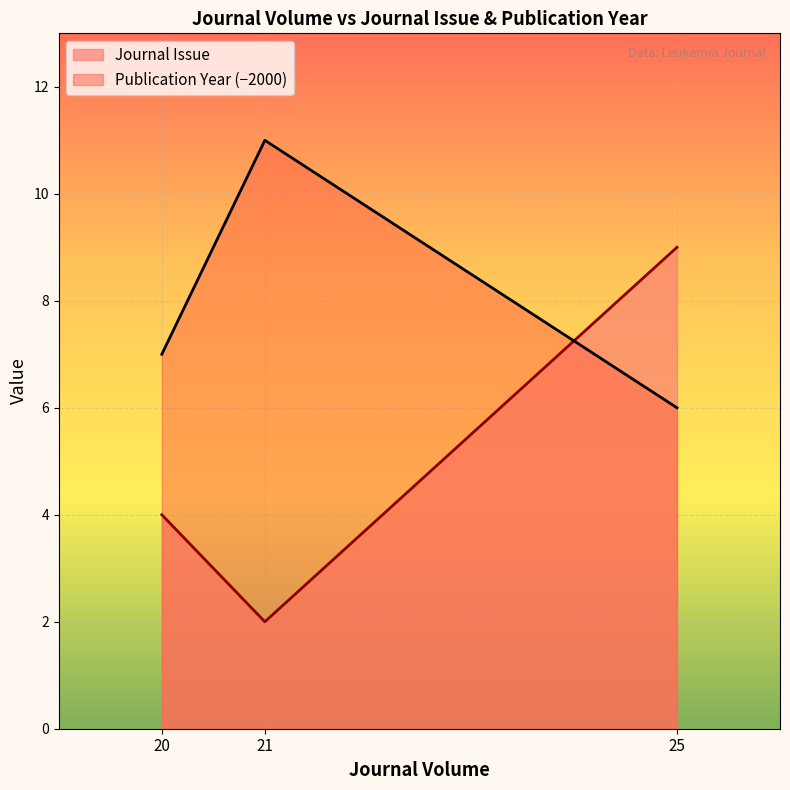

Reading right to left, transcribe all the data shown in this chart.

Journal Issue: 25=9	21=2	20=4
Publication Year: 25=6	21=11	20=7